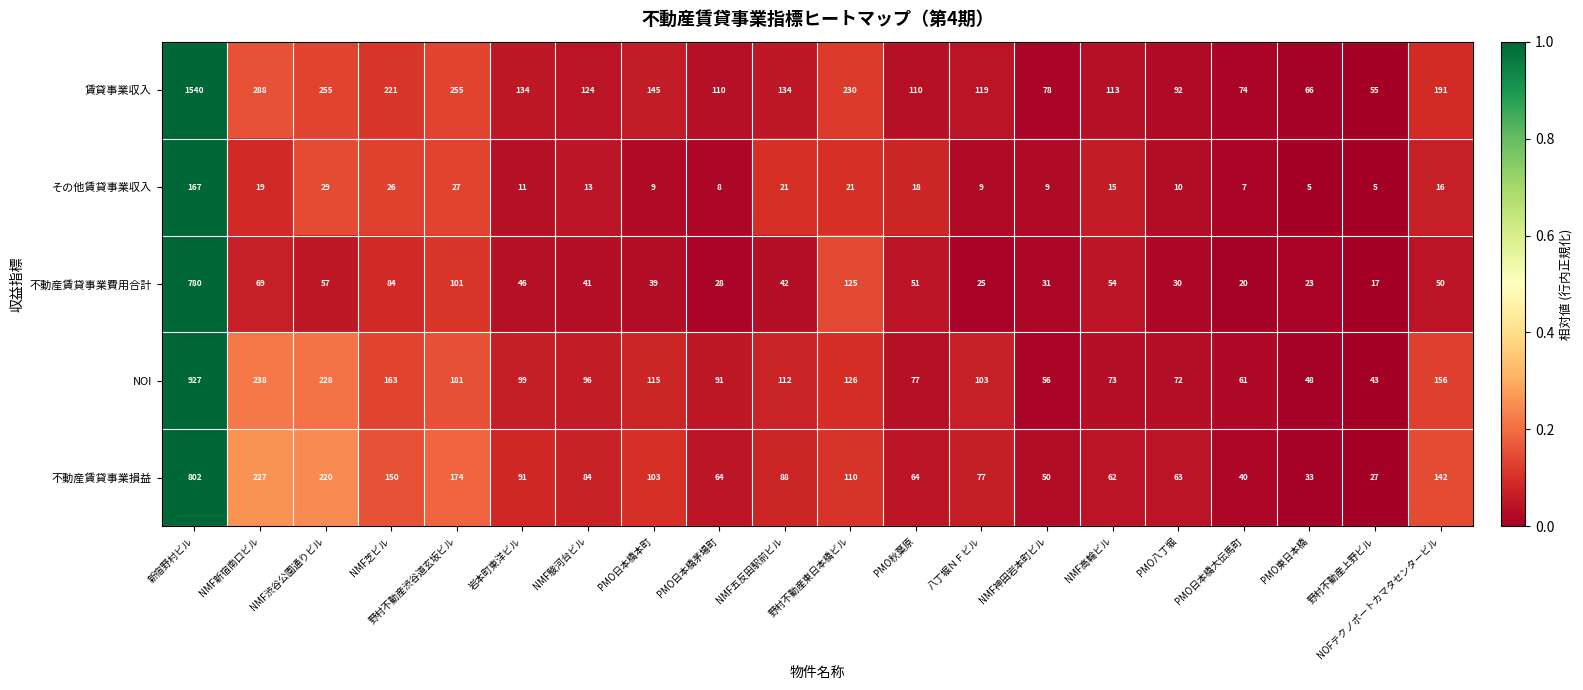

The value of 不動産賃貸事業損益 at 八丁堀ＮＦビル is 104. True or false?

False